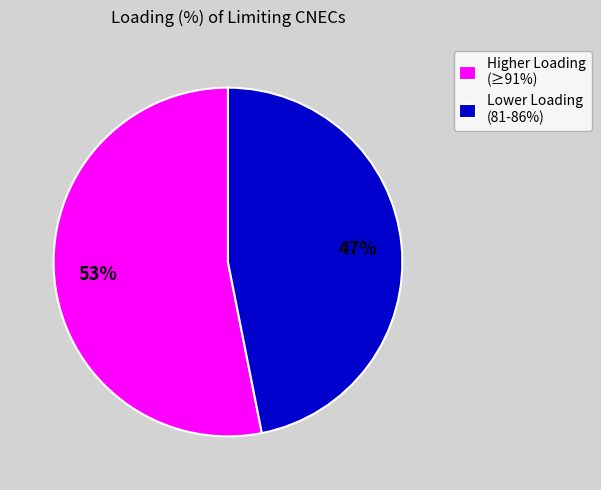

To the nearest percent, what percentage of the pie is Higher Loading (≥91%)?

53%